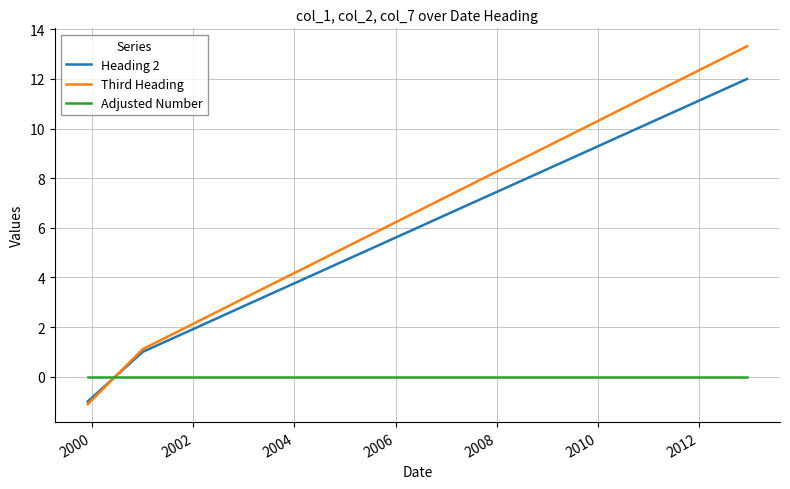

Which series has the largest total across all categories?

Third Heading